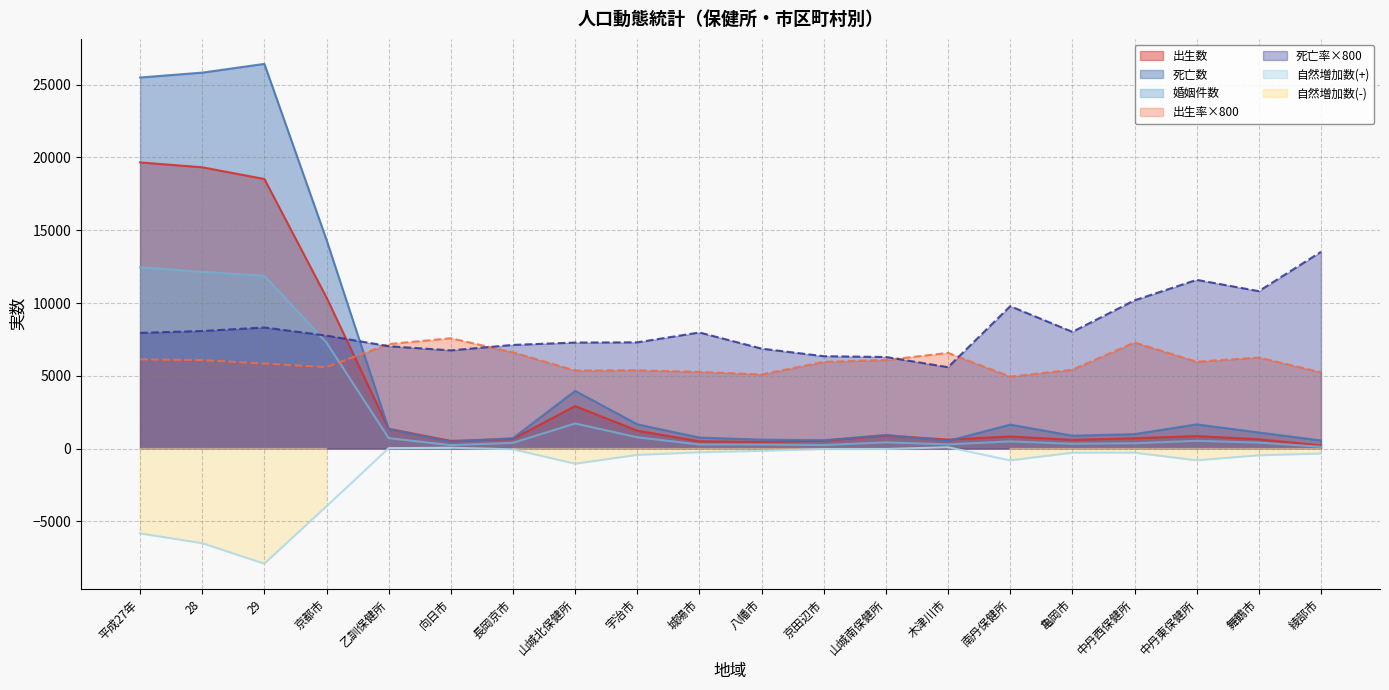

What is the highest value of the 婚姻件数 series?

12458.0